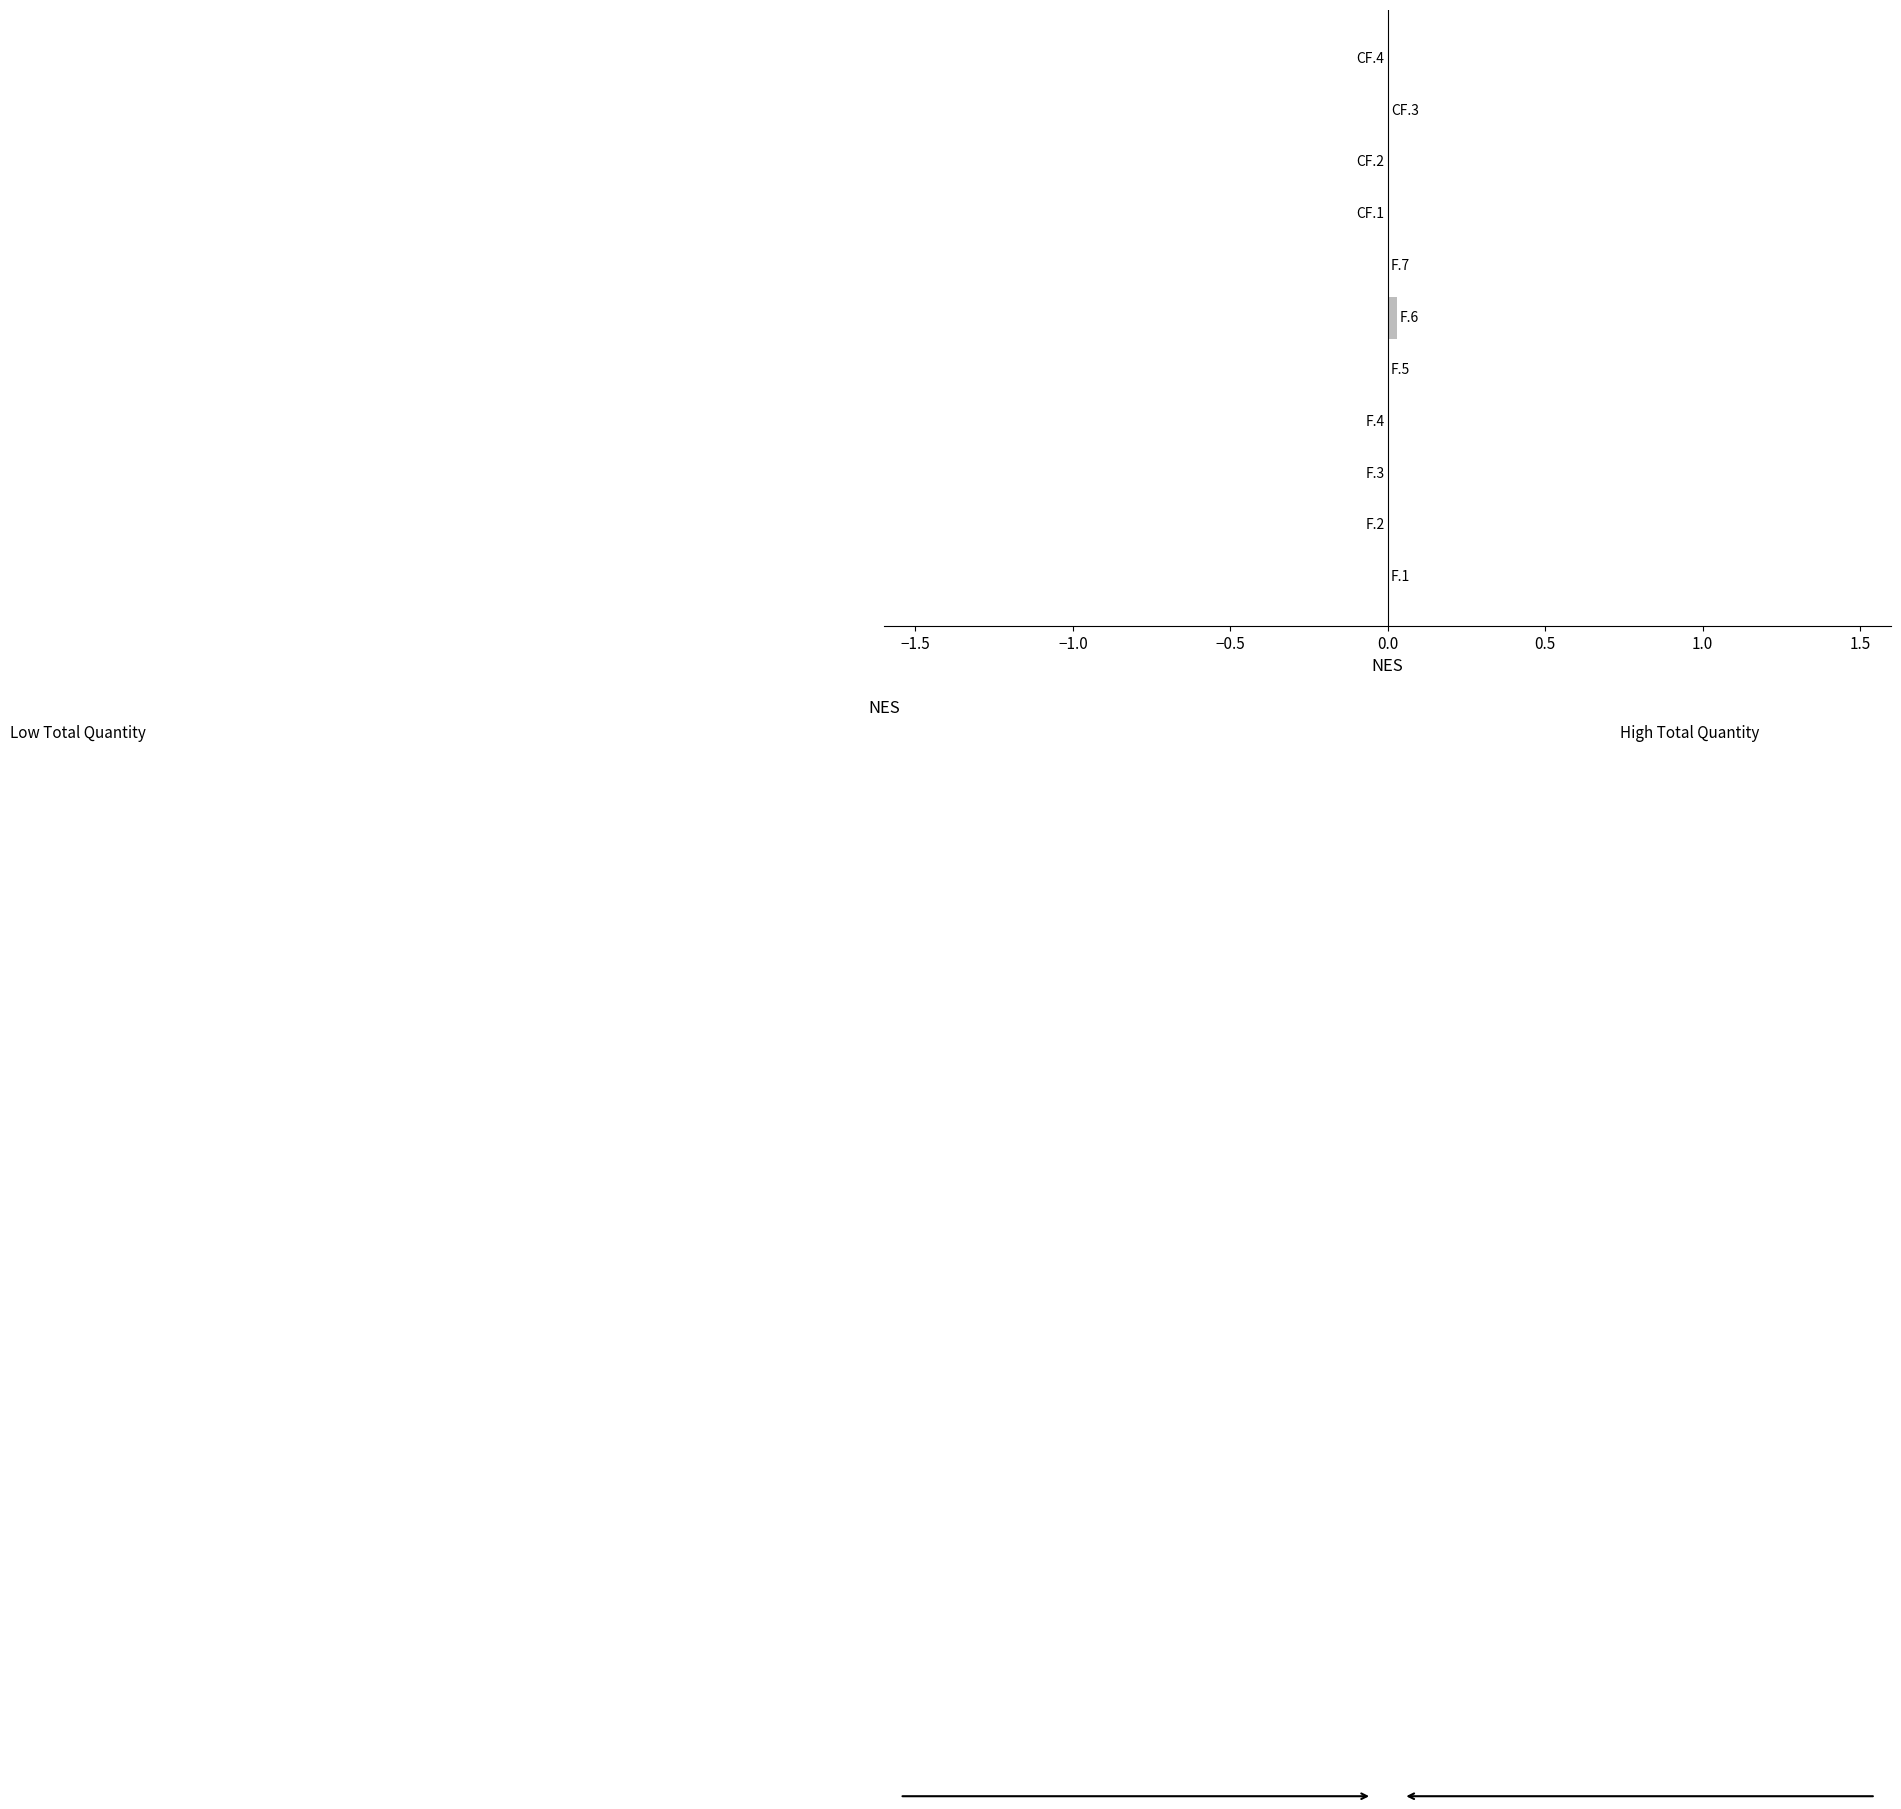

Are the bars horizontal?

Yes